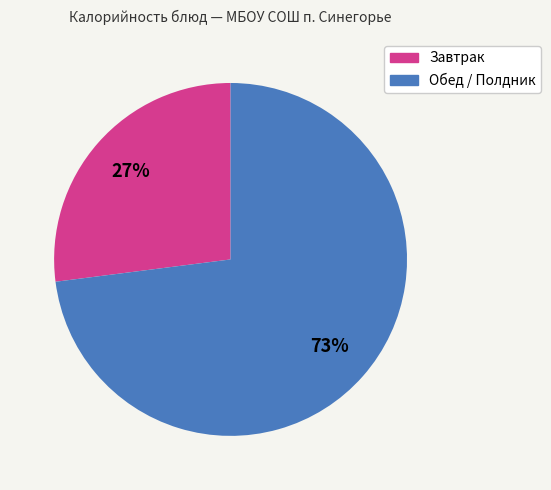

How many segments does this pie chart have?

2